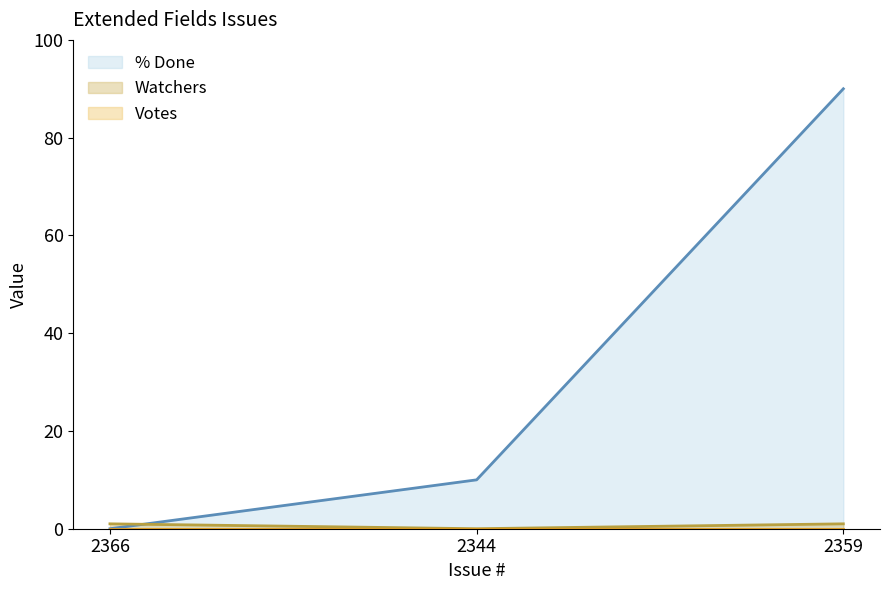

Which has a higher value, 2359 or 2366?

2359